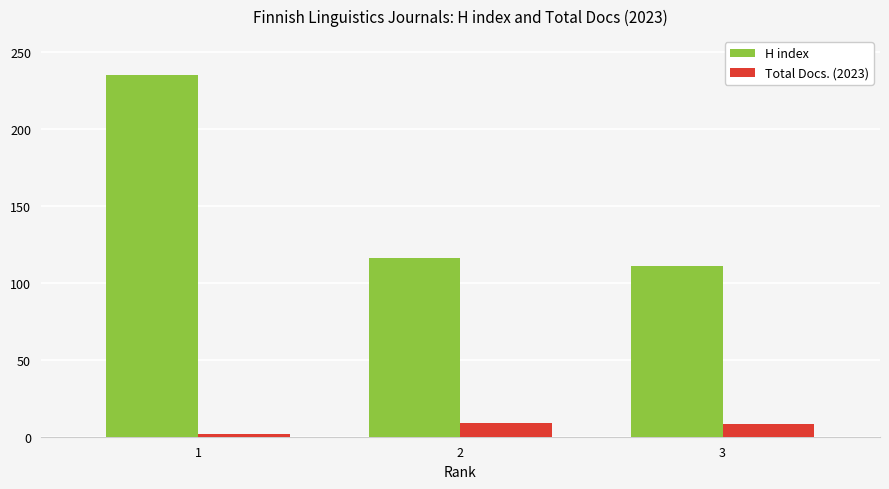

What is the sum of all H index values?

462